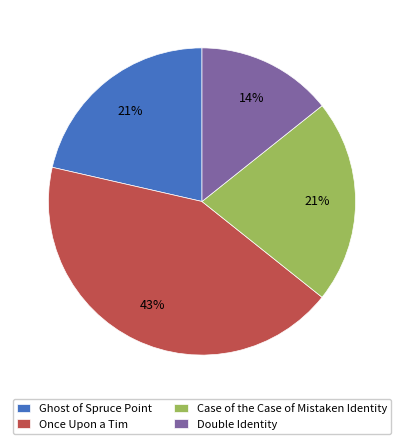

To the nearest percent, what portion does Ghost of Spruce Point represent?

21%